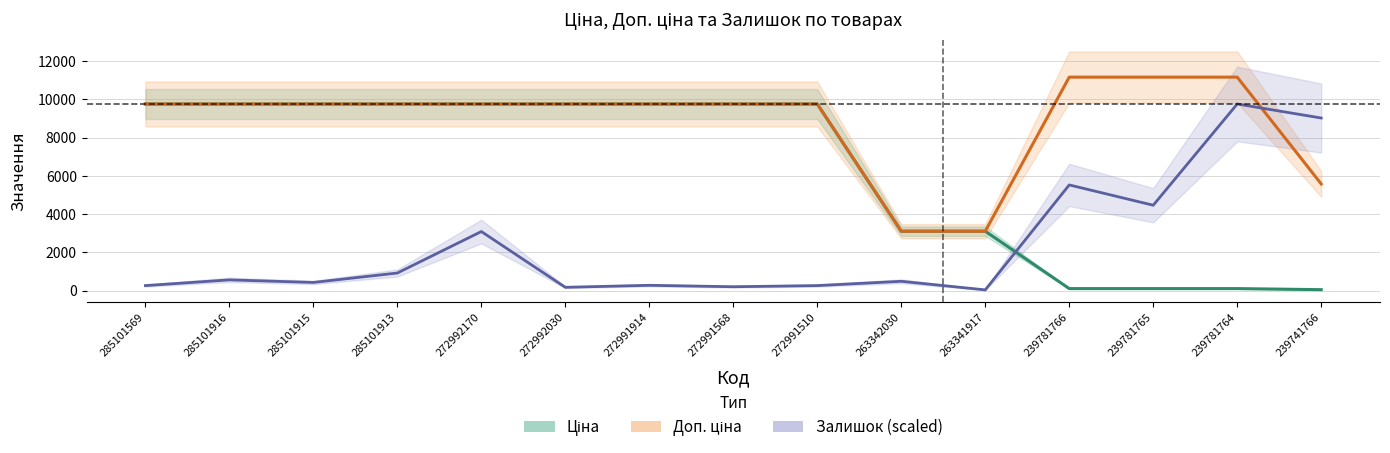

What is the greatest value displayed?

11169.0